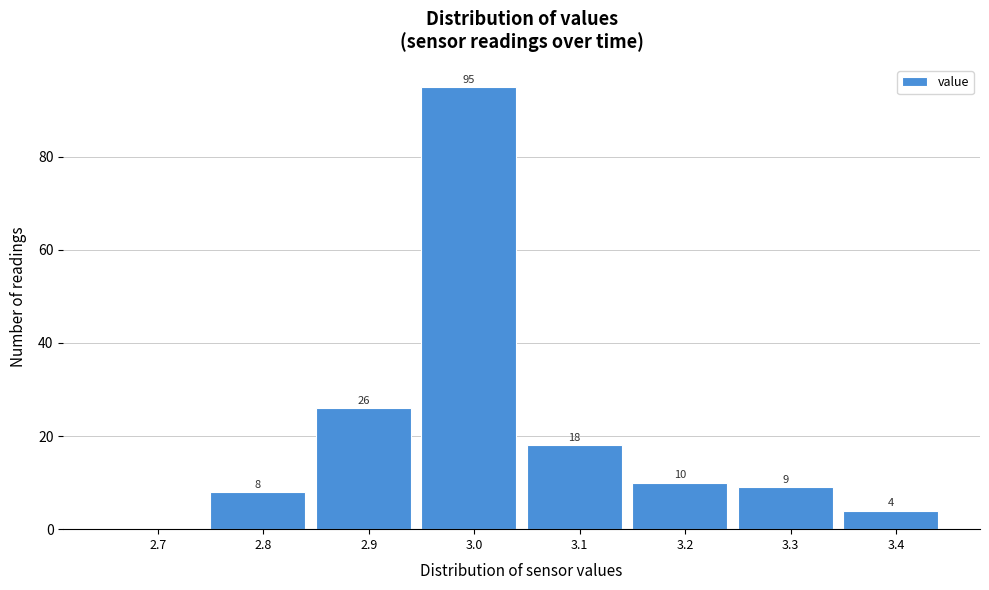

Reading left to right, extract all data points from this chart.

2.7=0	2.8=8	2.9=26	3.0=95	3.1=18	3.2=10	3.3=9	3.4=4